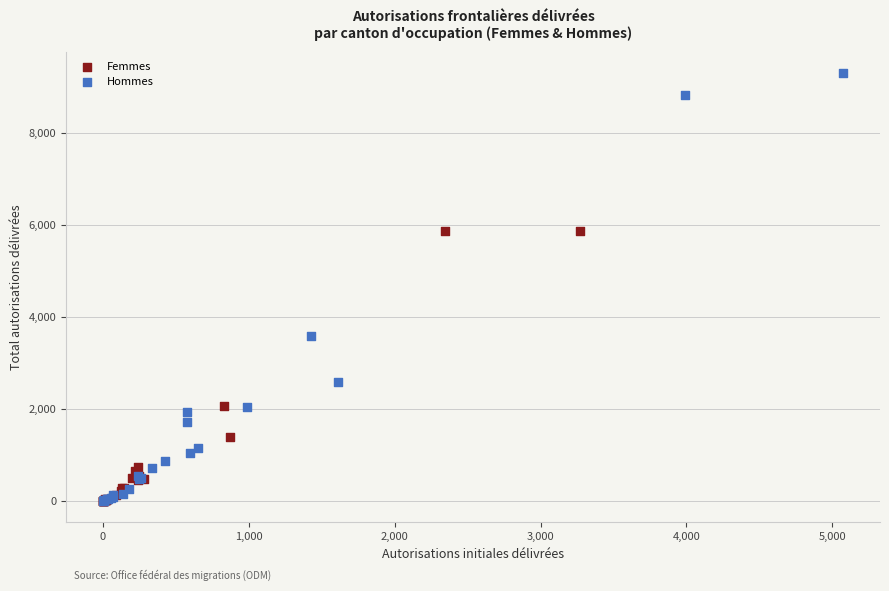

Which series reaches the maximum Y coordinate?

Hommes